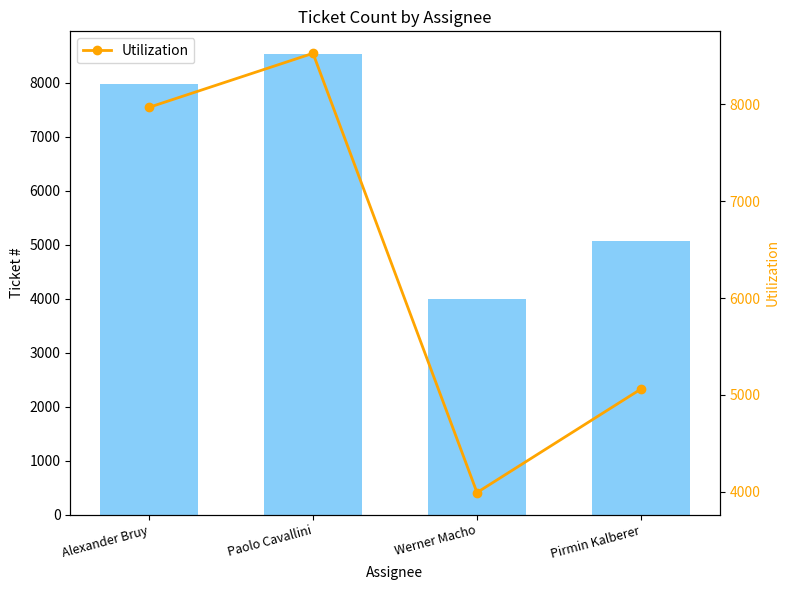

The Utilization series shows 2780 at Alexander Bruy. True or false?

False